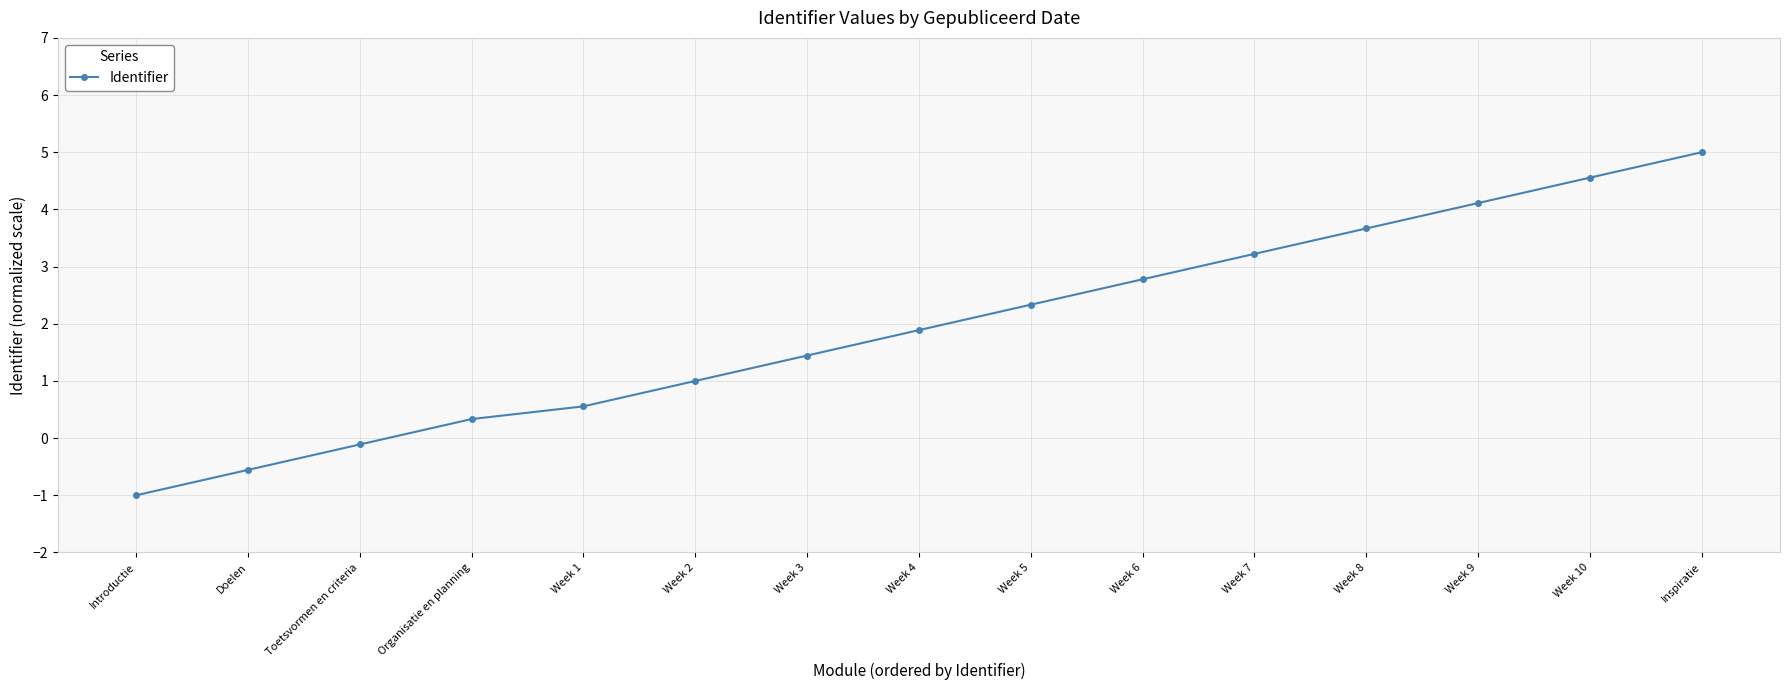

What is the smallest value displayed?

-1.0